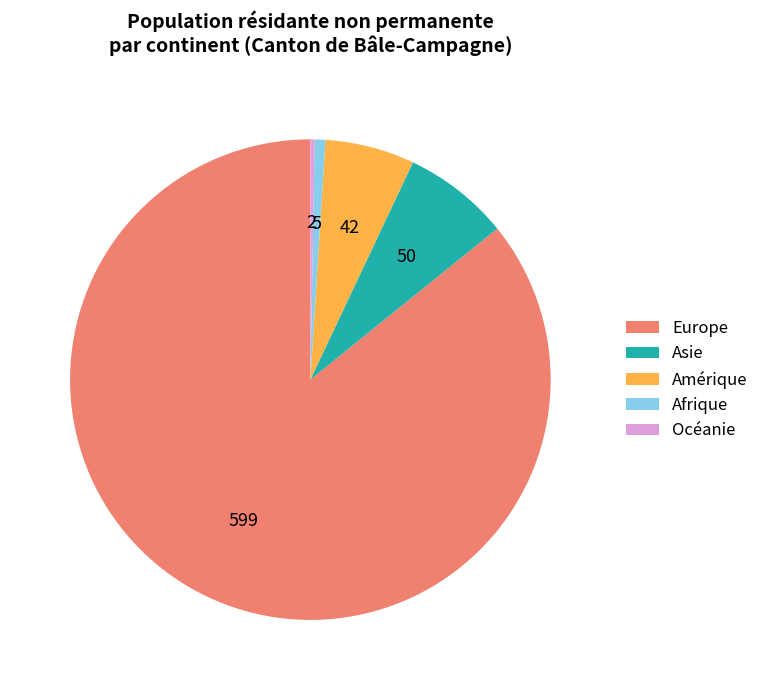

Do Asie and Afrique together represent more than half of the pie?

No